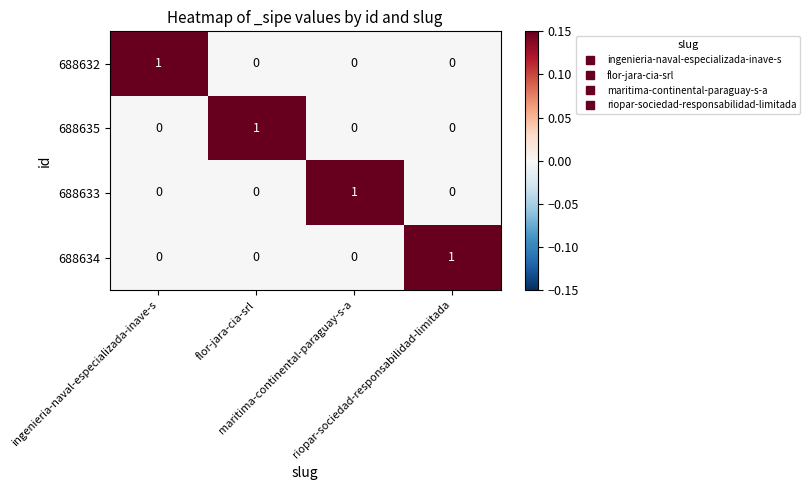

Count the 688632 values in the range 0 to 1.

4